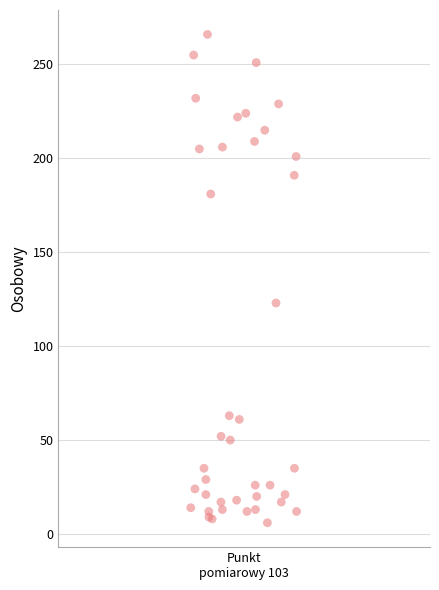

What Y value in the scatter plot is closest to 136?

123